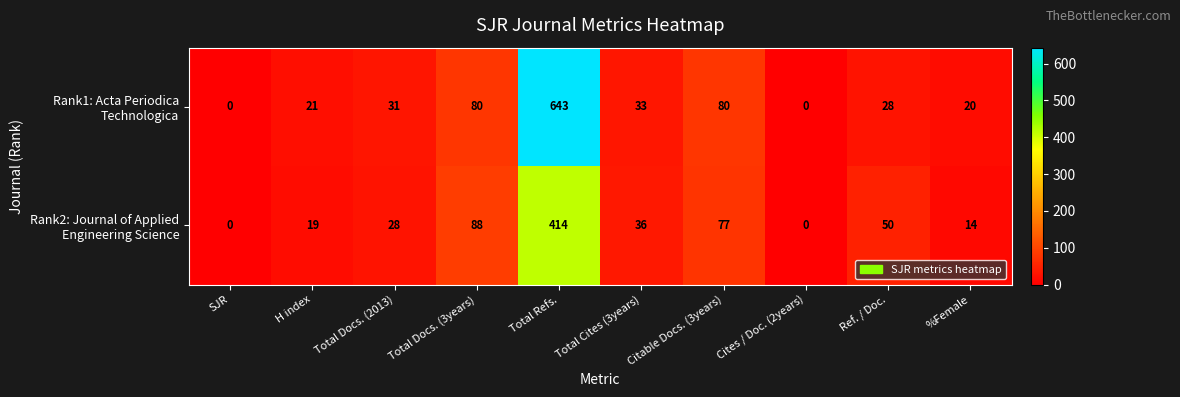

What is the greatest value displayed?

643